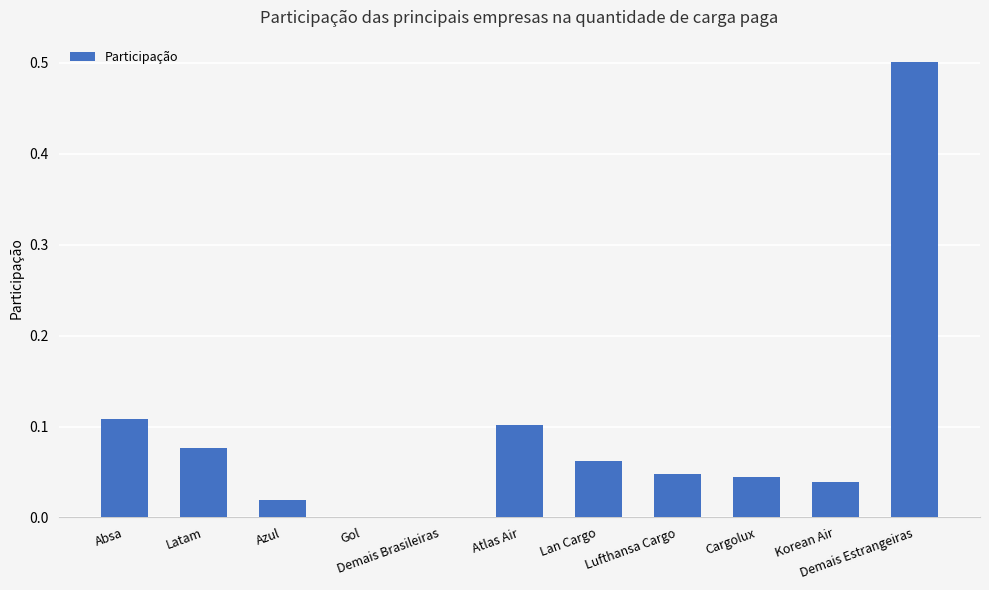

At which category does the chart reach its peak across all series?

Demais Estrangeiras